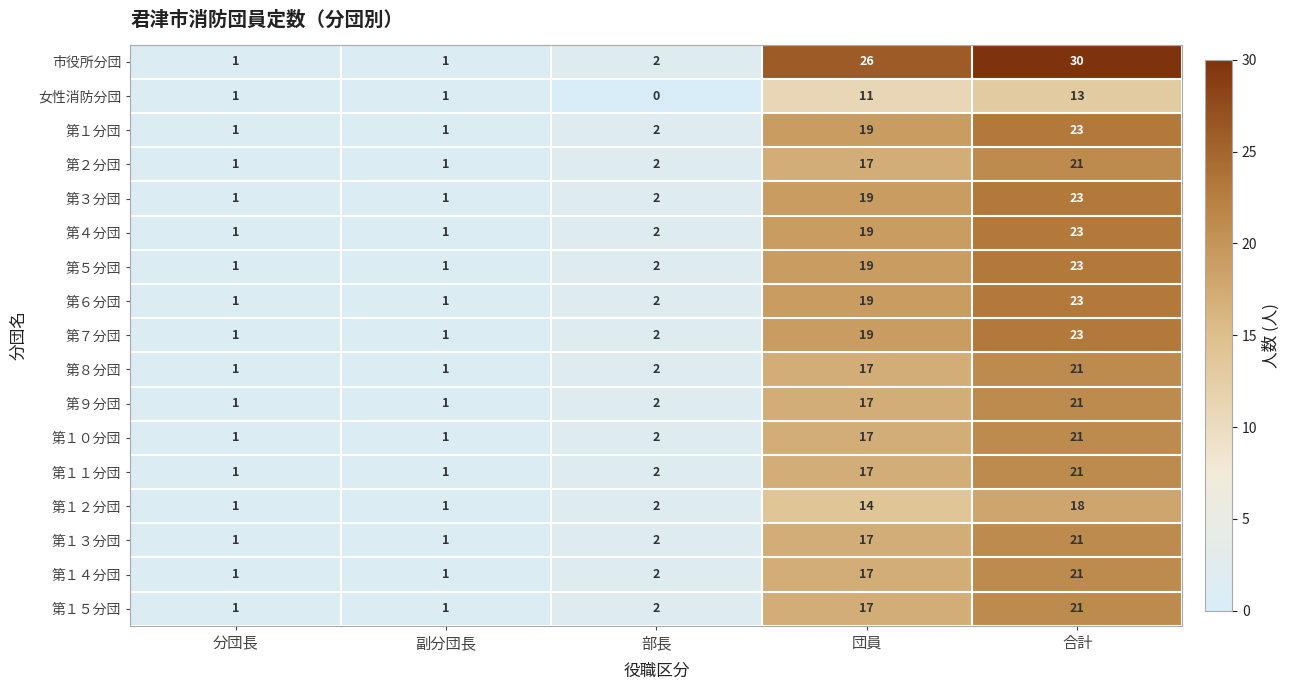

The value of 第８分団 at 団員 is 17. True or false?

True